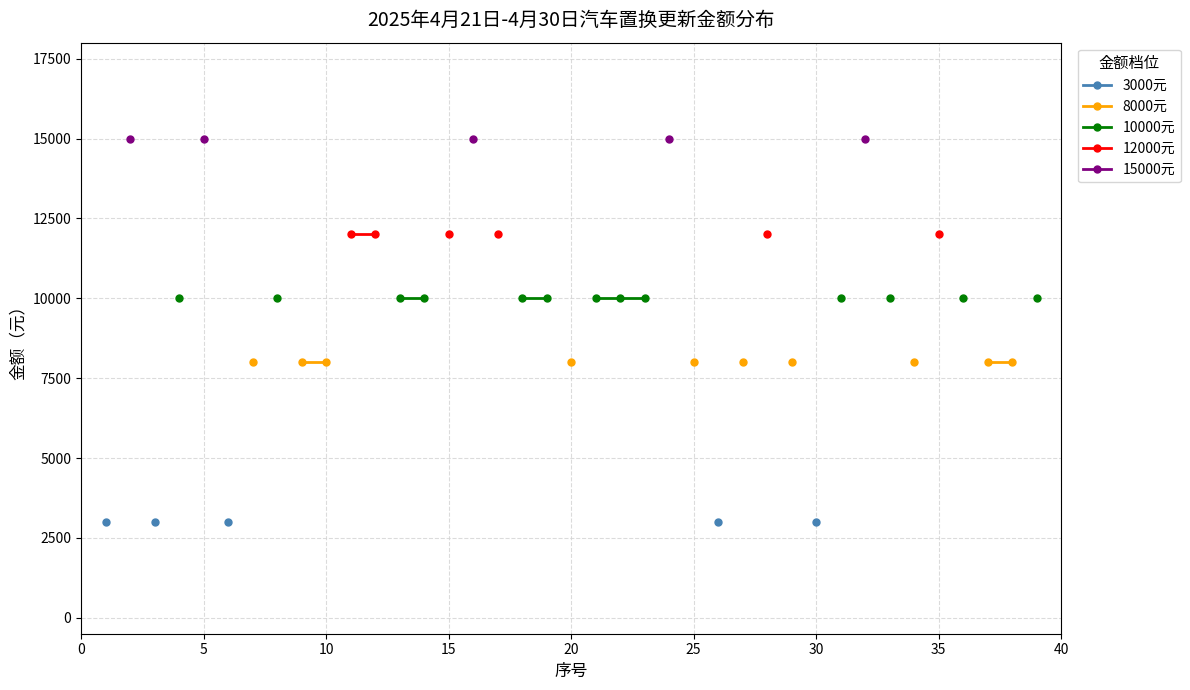

How many lines are shown in the chart?

5